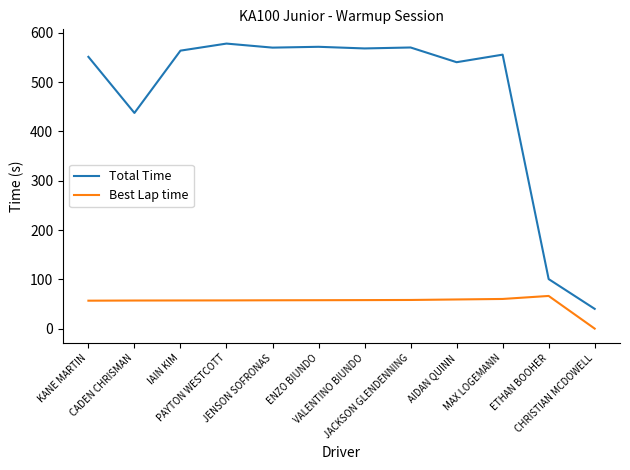

True or false: Best Lap time and Total Time cross at least once.

False